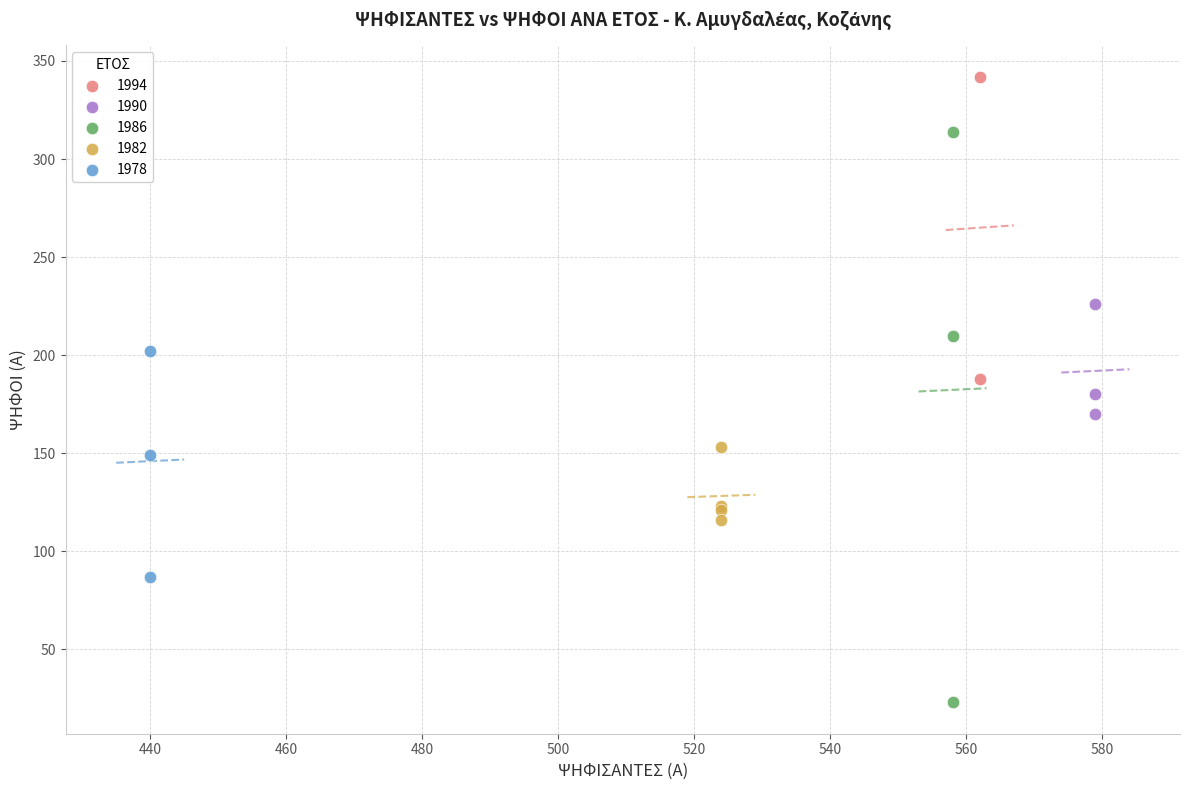

What are all the series names shown in the legend?

1994, 1990, 1986, 1982, 1978